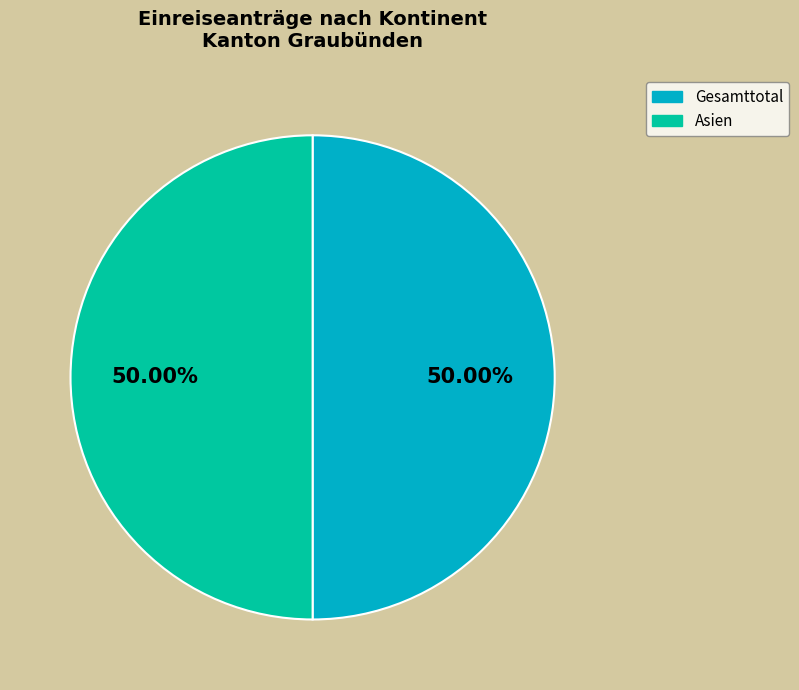

What is the largest slice in the pie chart?

Gesamttotal